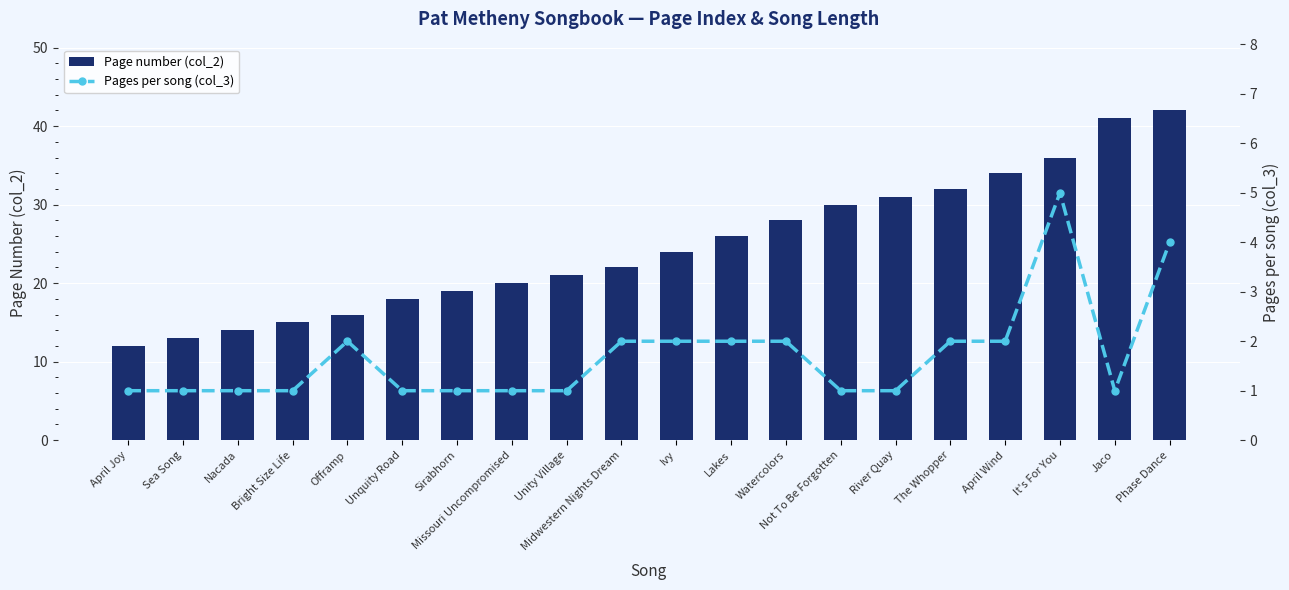

True or false: Page number (col_2) has a value of 34 at April Wind.

True